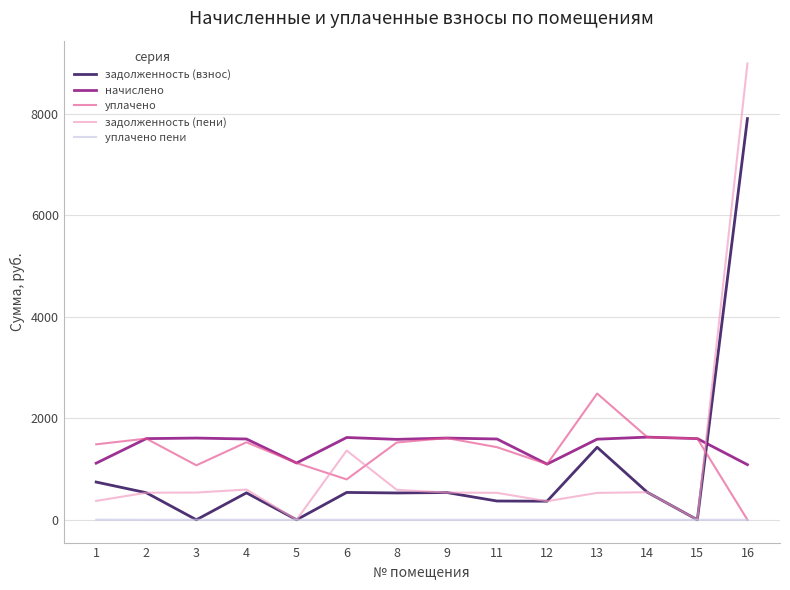

Where do уплачено and задолженность (пени) first cross each other?

5 and 6